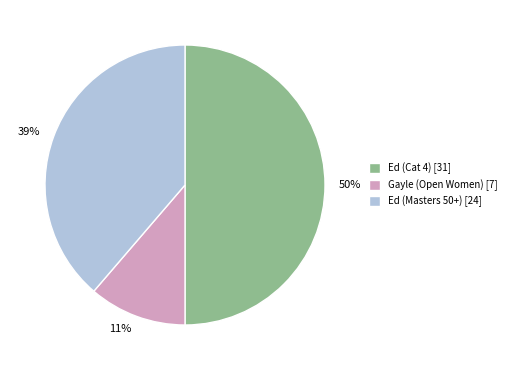

Count the number of slices in the pie.

3